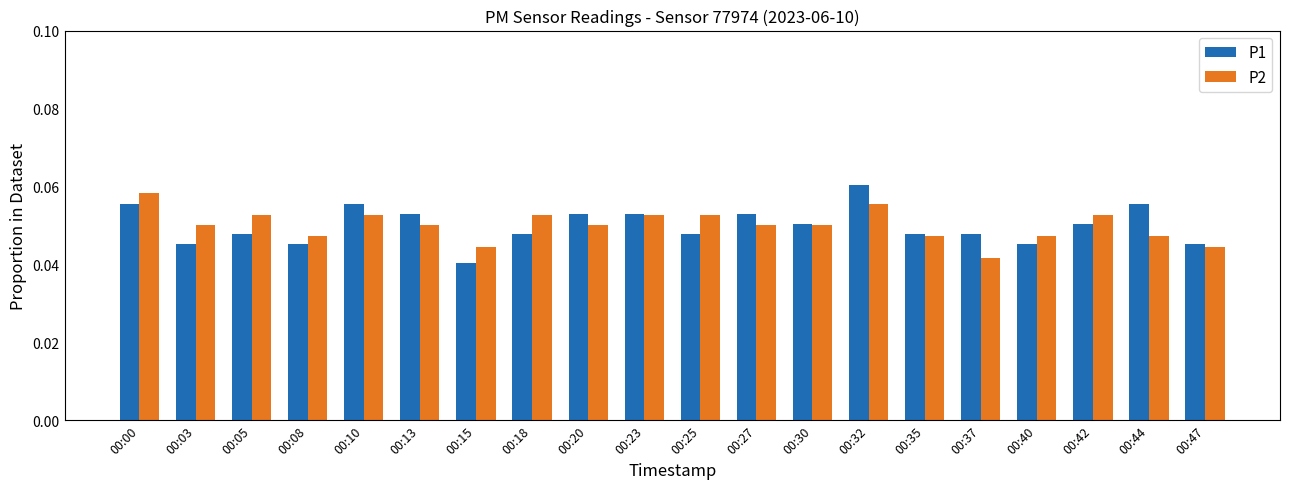

Which category has the lowest value in the P2 series?

00:37